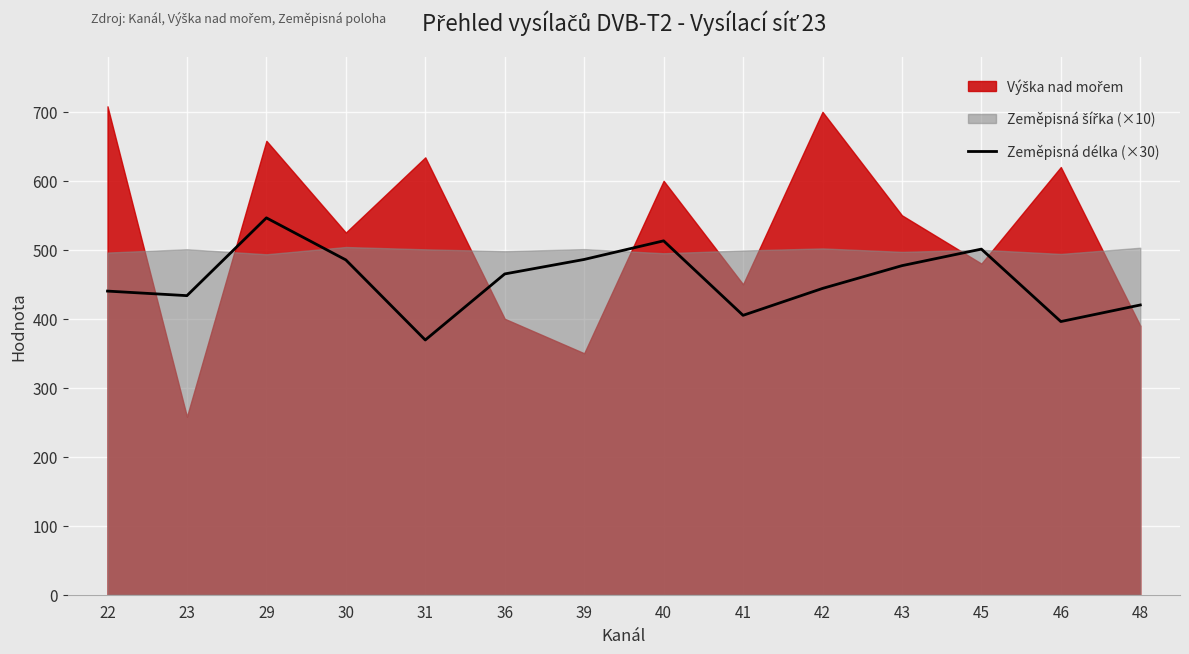

The value of Zeměpisná délka (×30) at 29 is 857.0. True or false?

False